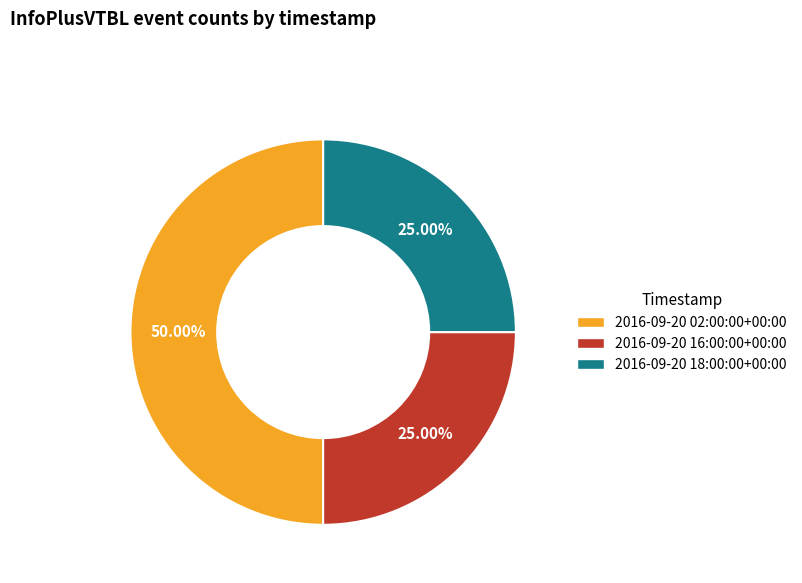

Does 2016-09-20 18:00:00+00:00 represent more than half of the total?

No